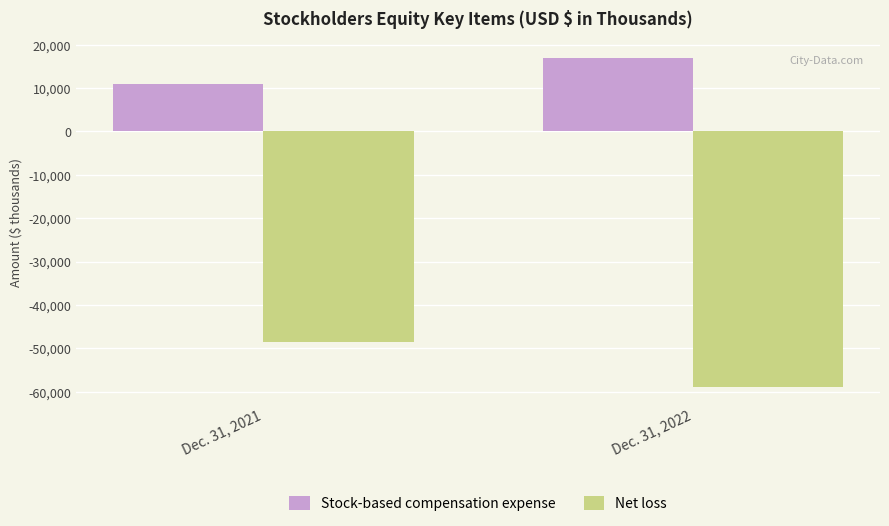

List the series in order of their peak value, highest first.

Stock-based compensation expense, Net loss